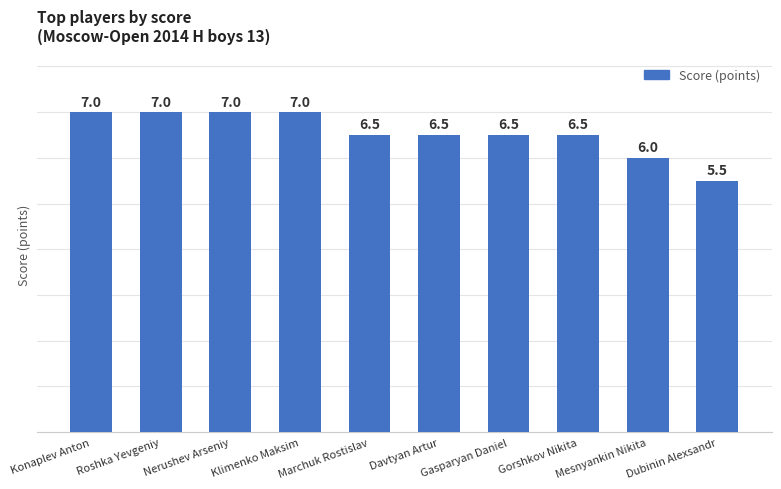

Where does the data first go above 6?

Konaplev Anton